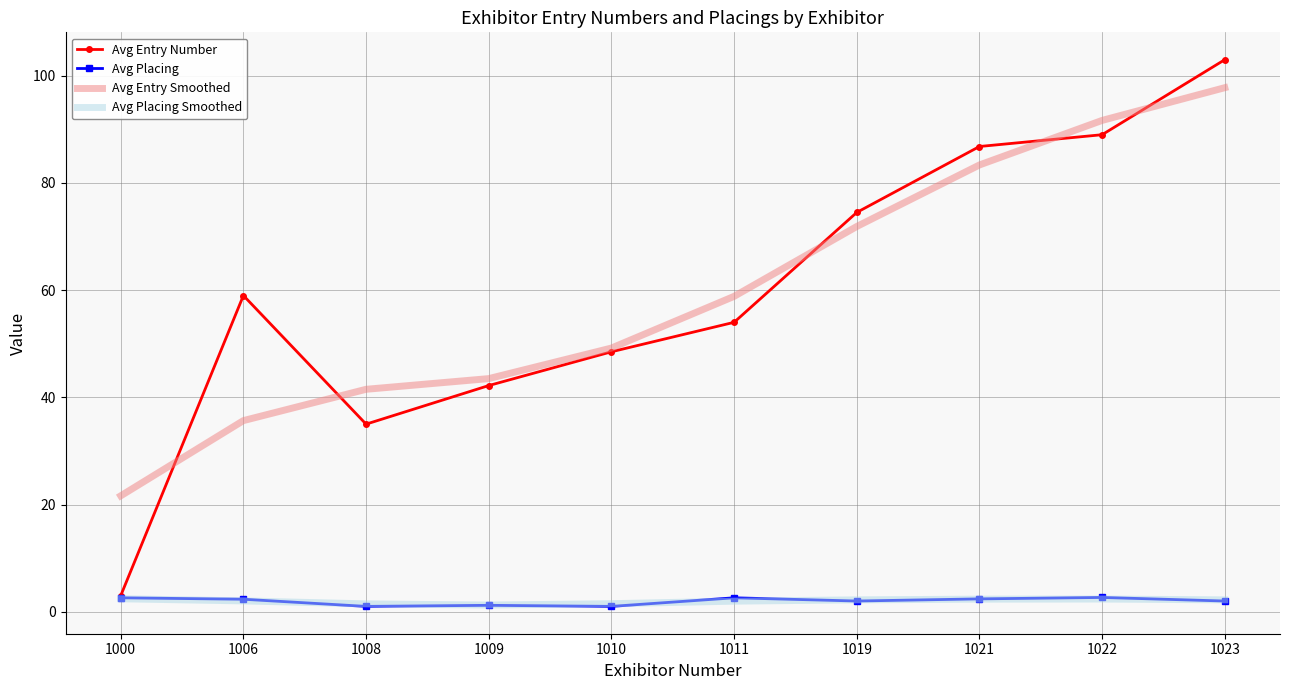

True or false: Avg Entry Number has a value of 42.2 at 1009.

True